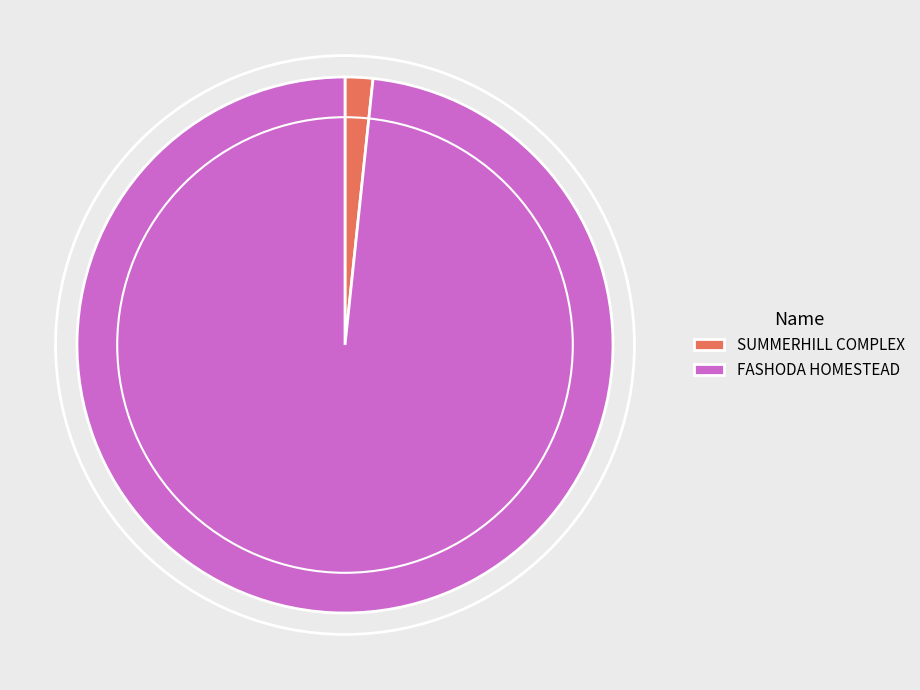

Rank the categories by value from lowest to highest.

SUMMERHILL COMPLEX, FASHODA HOMESTEAD